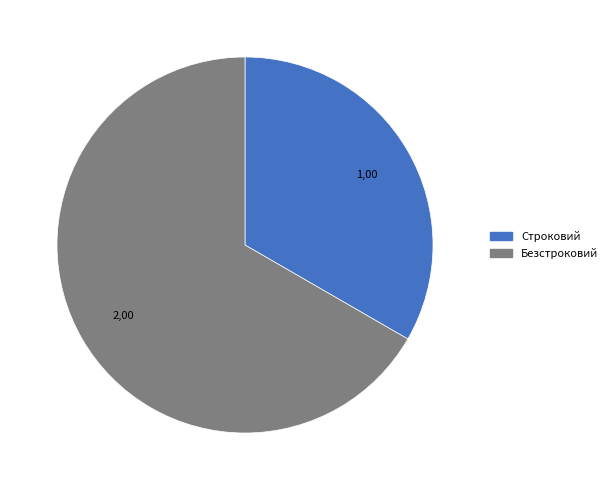

How many slices are in this pie chart?

2